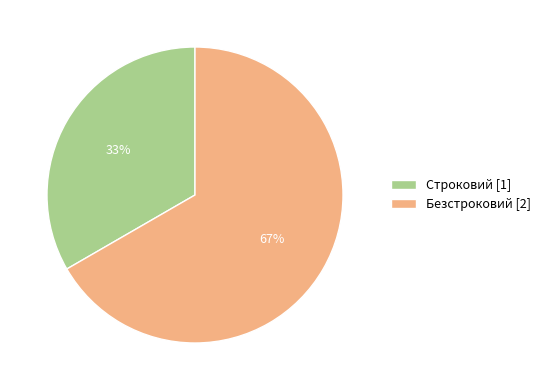

How many segments does this pie chart have?

2